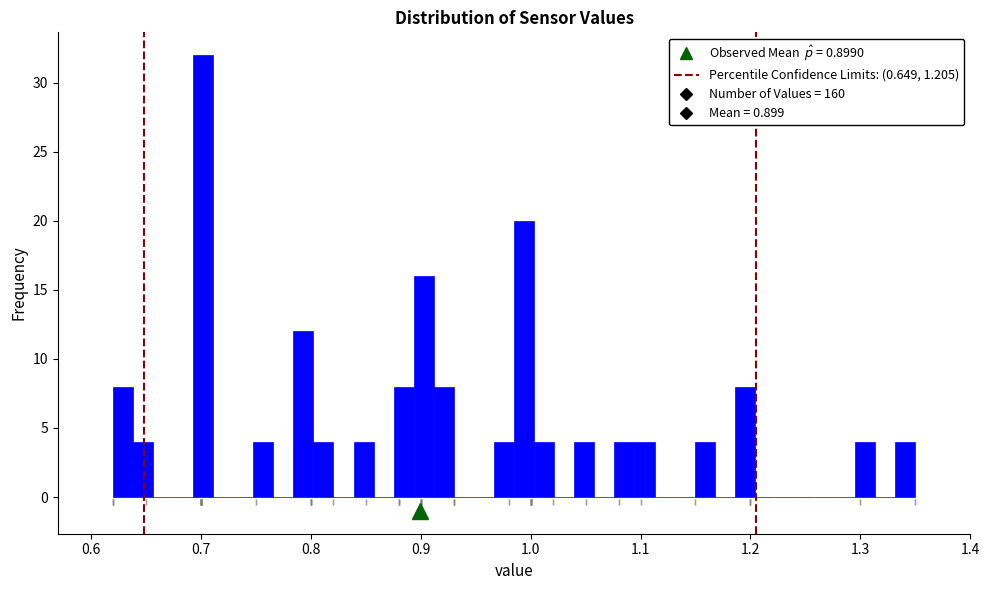

Read against the x-axis, roughly where is the centre of the tallest bar?

0.70